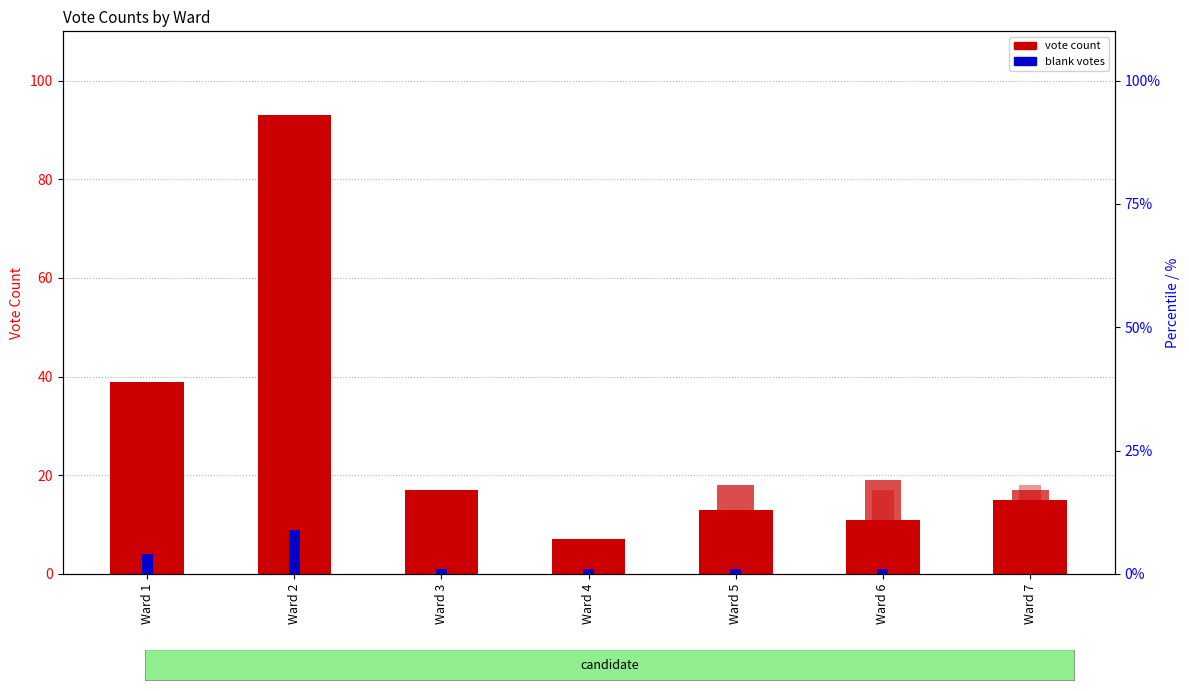

True or false: Edward P. Barry has a value of 2 at Ward 4.

True